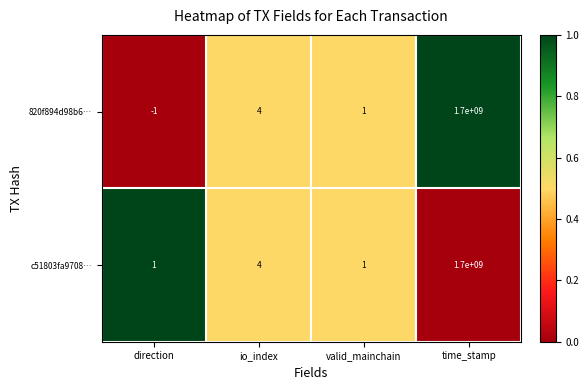

What is the difference between the second highest and second lowest values in the c51803fa9708… series?

3